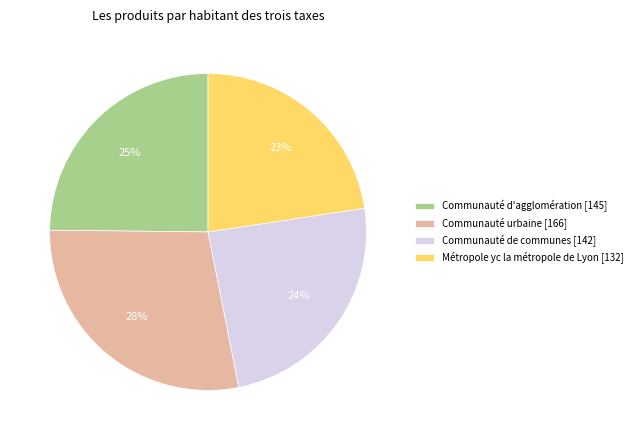

The Métropole yc la métropole de Lyon slice represents 29% of the pie. True or false?

False